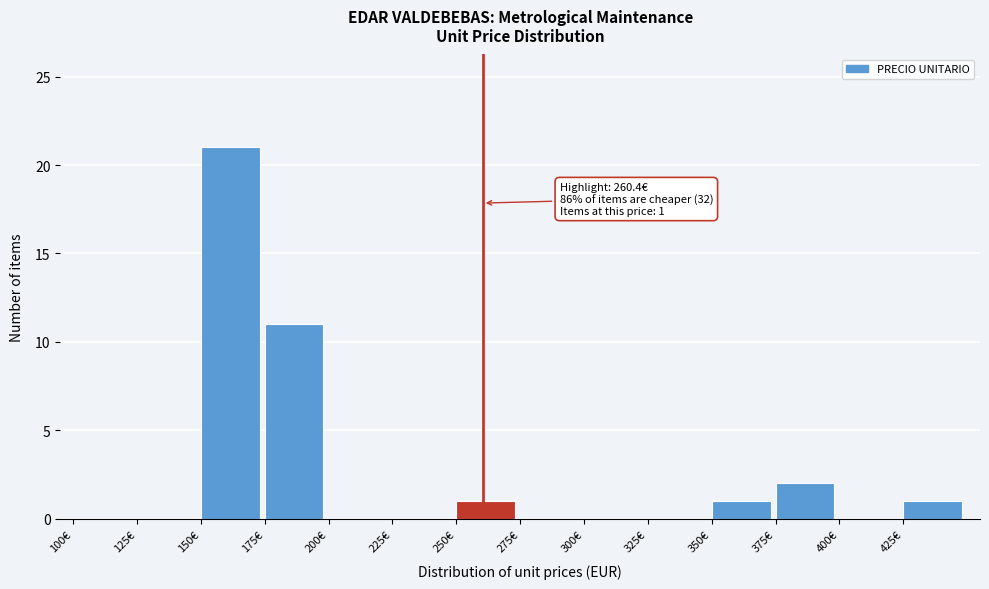

Which range on the x-axis has the tallest bar?

150 to 175